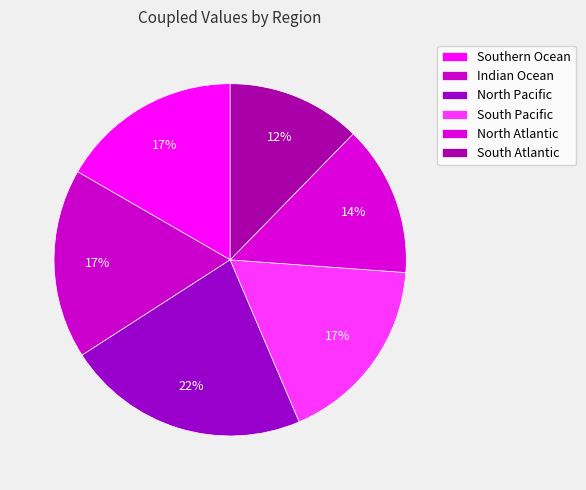

How many segments does this pie chart have?

6